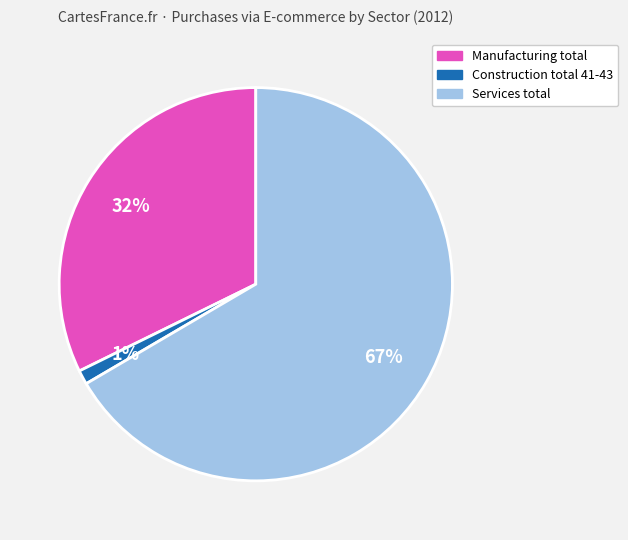

To the nearest percent, what is the combined percentage of Construction total 41-43 and Manufacturing total?

33%